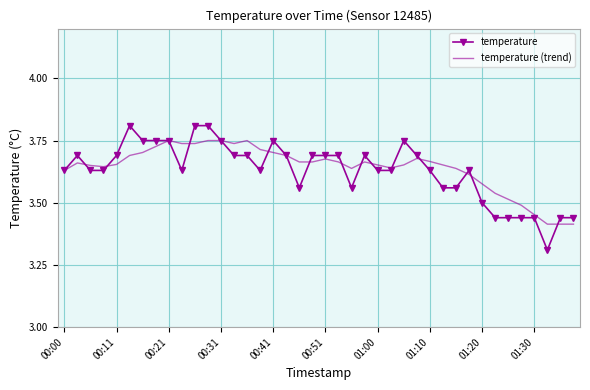

What is the minimum value shown in the chart?

3.3